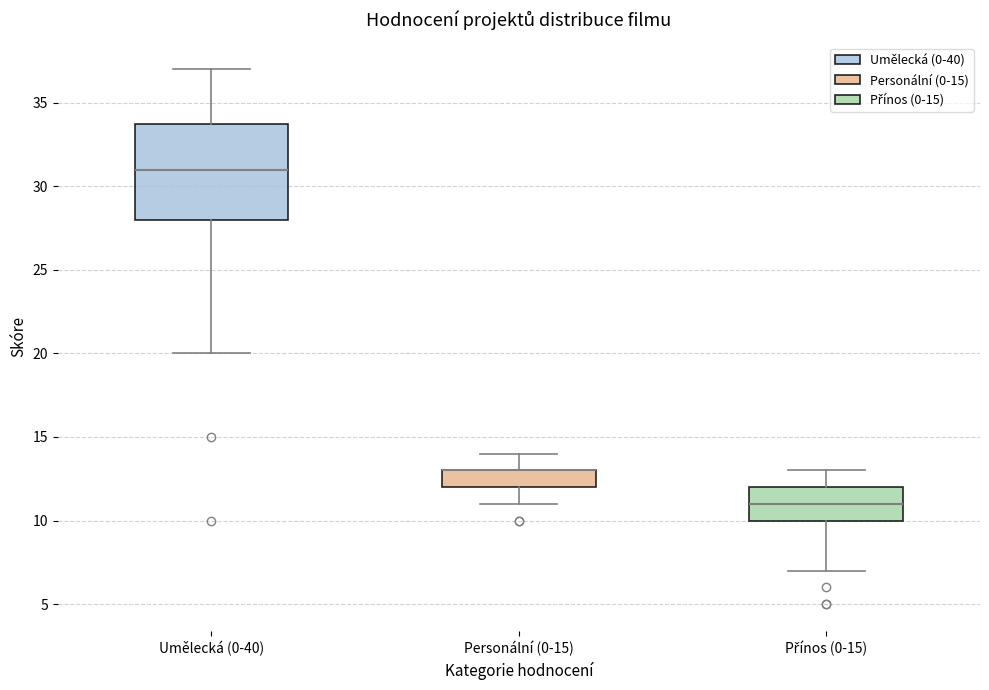

Where is the upper edge of the box for Umělecká (0-40) on the y-axis? The values are not printed on the chart, so give them approximately, as read against the axis.

34